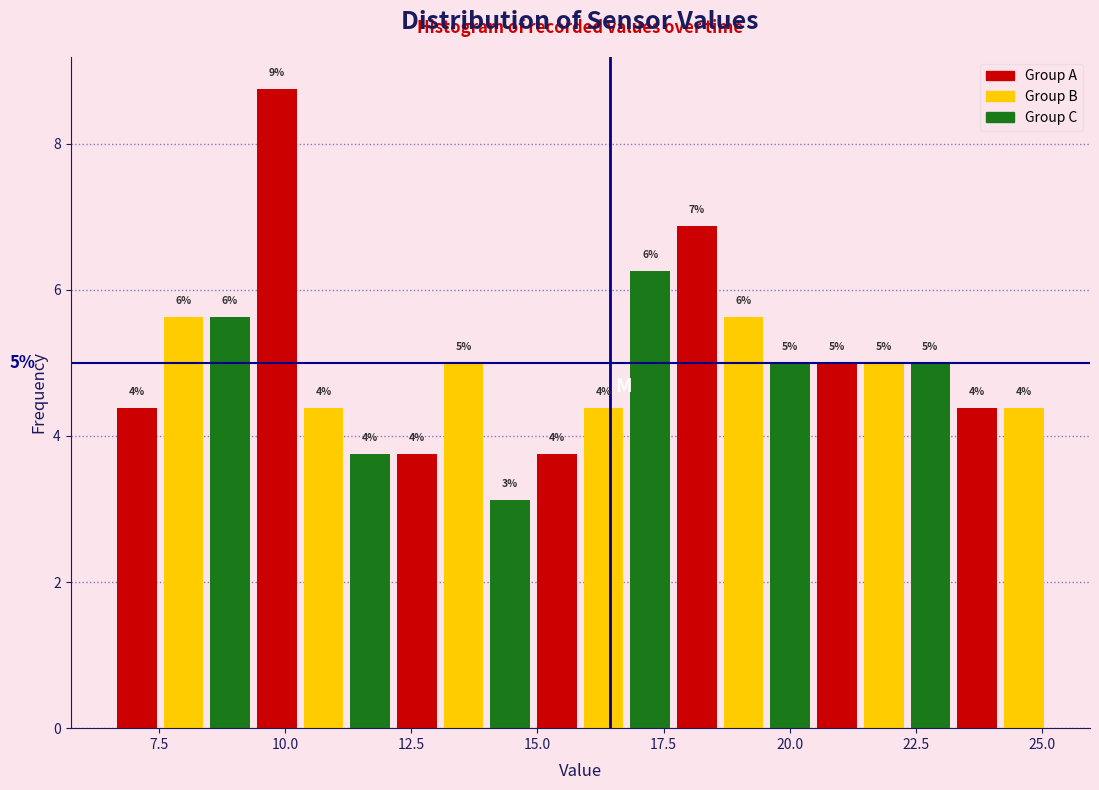

Around what value on the x-axis is the tallest bar? Give the approximate position of its centre, as read against the axis.

10.0